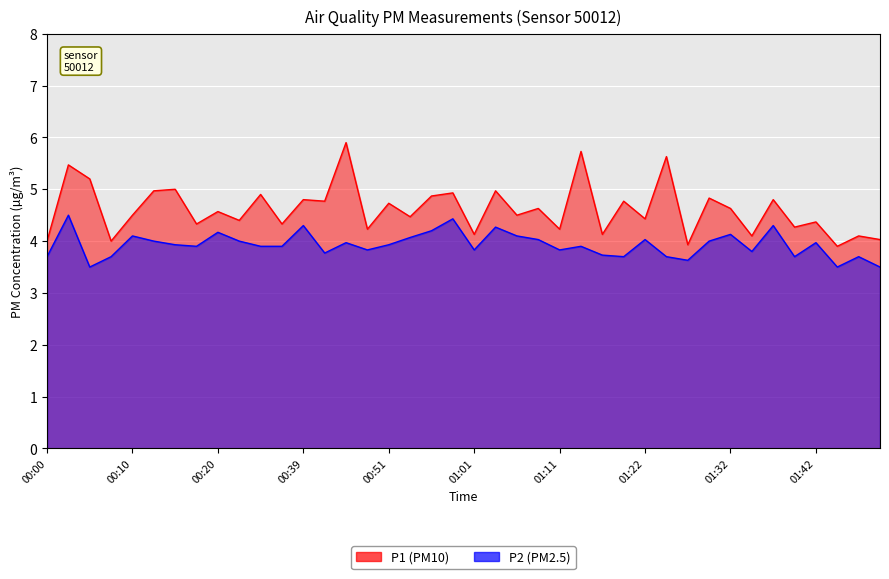

What is the smallest value displayed?

3.5